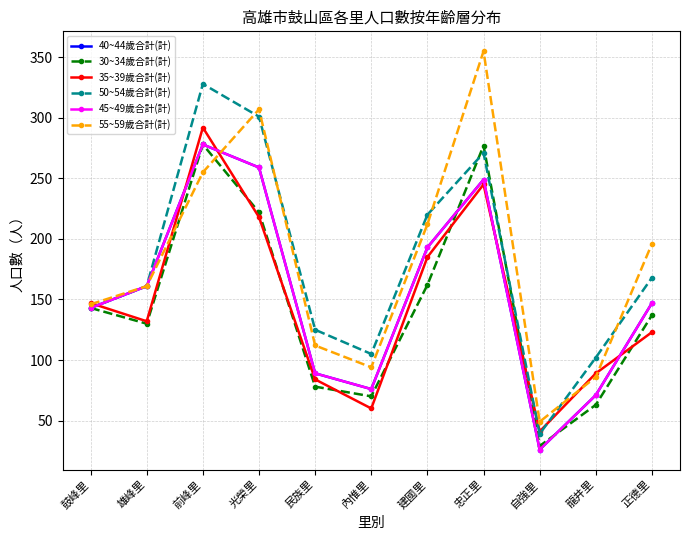

What is the sum of the 55~59歲合計(計) values at 建國里 and 民族里?

324